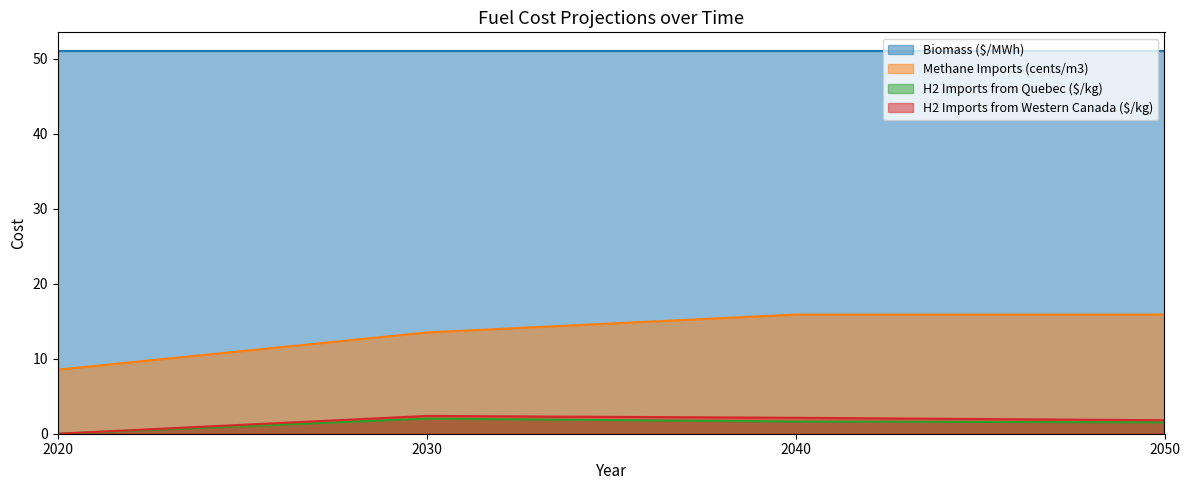

What is the maximum value shown in the chart?

51.0